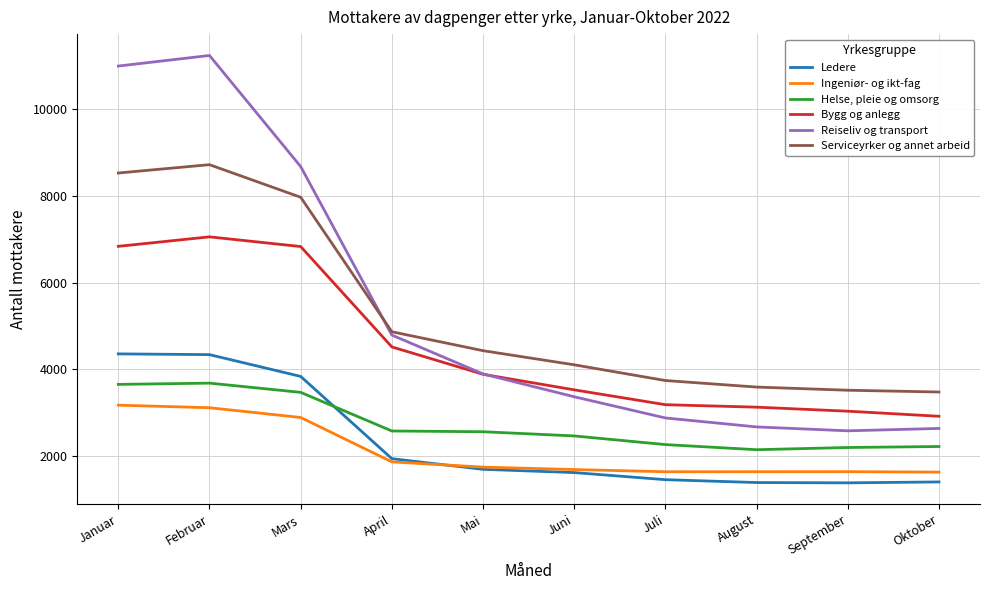

True or false: Ledere has a value of 1939 at April.

True